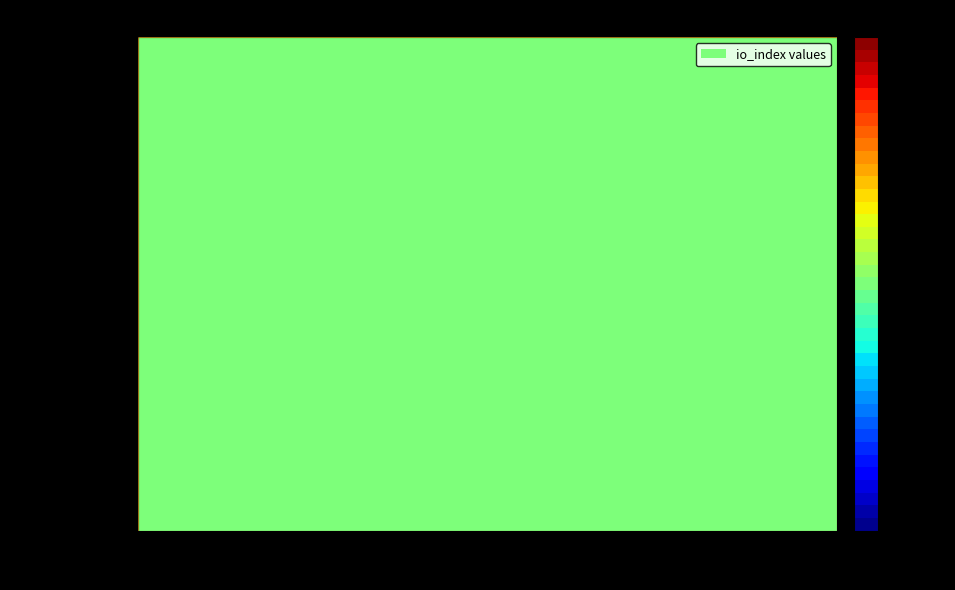

Is it true that e755415a6aa6d8bd9d05c303126ae72495808f3 equals -1 at 0?

True